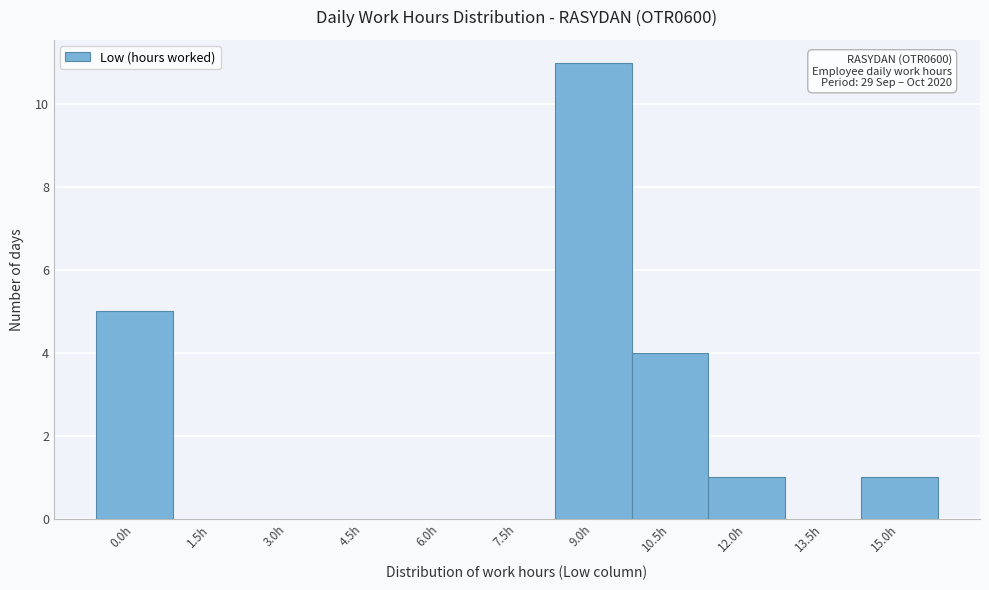

Reading left to right, what are all the values shown in this chart?

0.0h=5	1.5h=0	3.0h=0	4.5h=0	6.0h=0	7.5h=0	9.0h=11	10.5h=4	12.0h=1	13.5h=0	15.0h=1